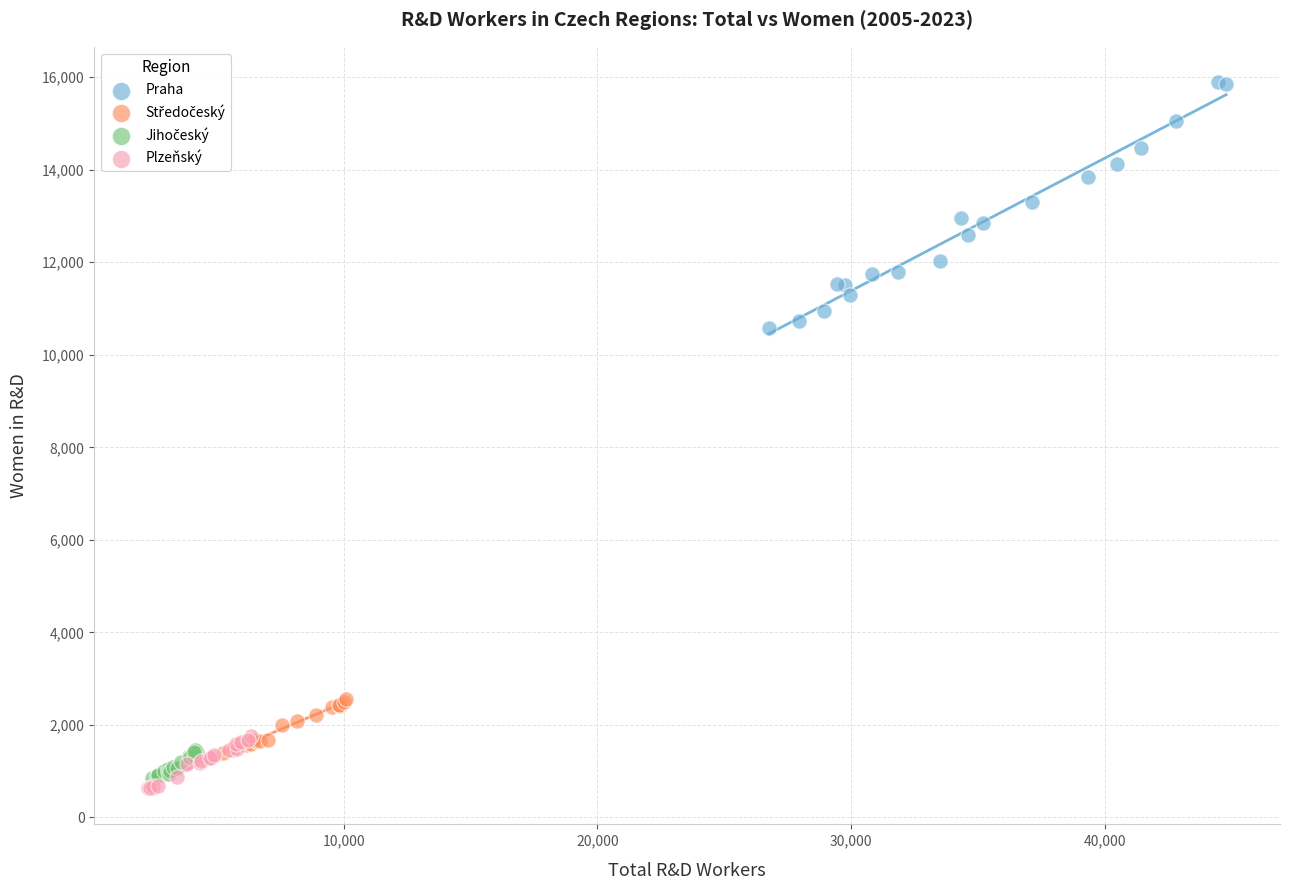

Which series has the widest spread of Y values?

Praha